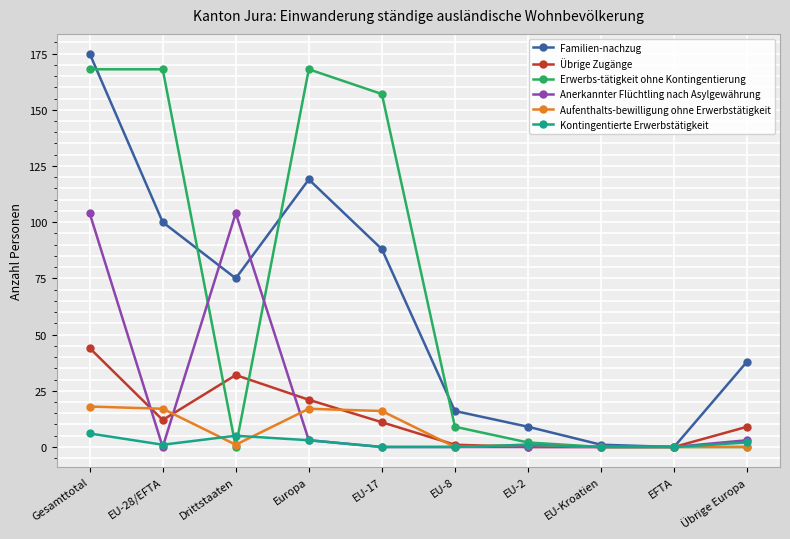

What is the difference between the highest and lowest values at EU-28/EFTA?

168